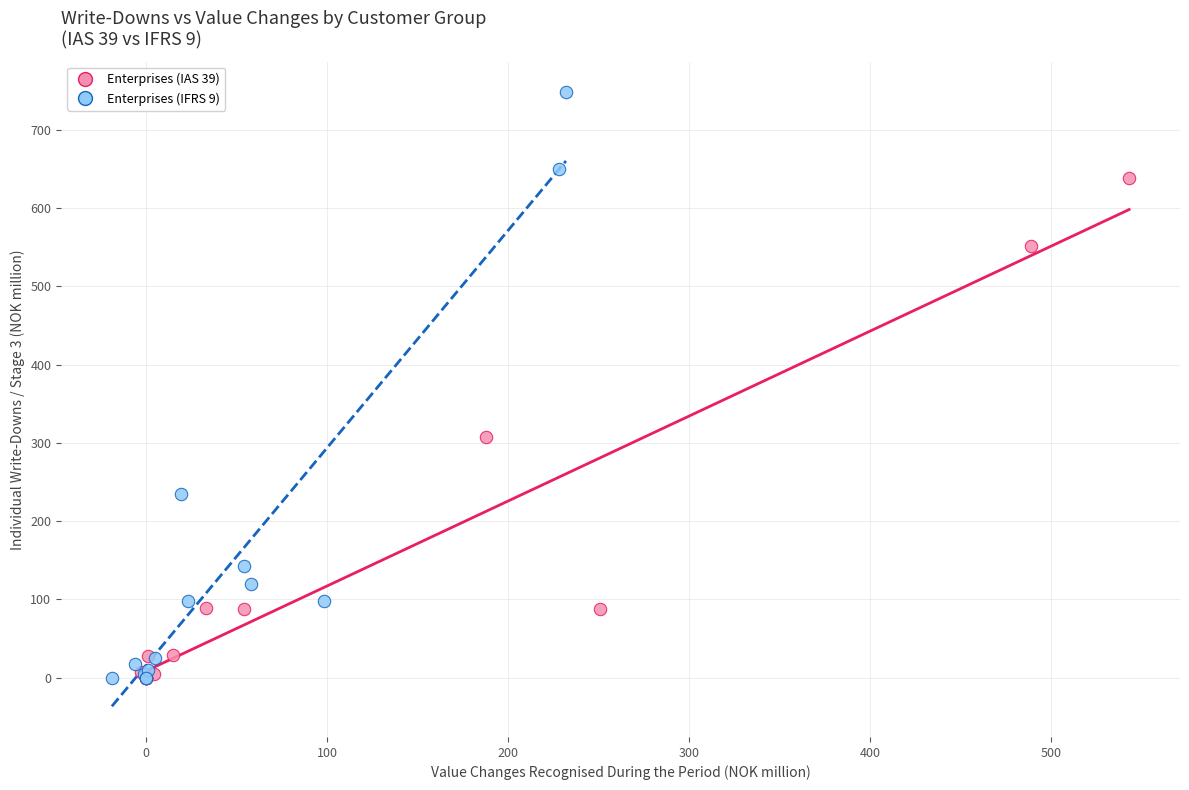

Which series has the widest spread of Y values?

Enterprises (IFRS 9)